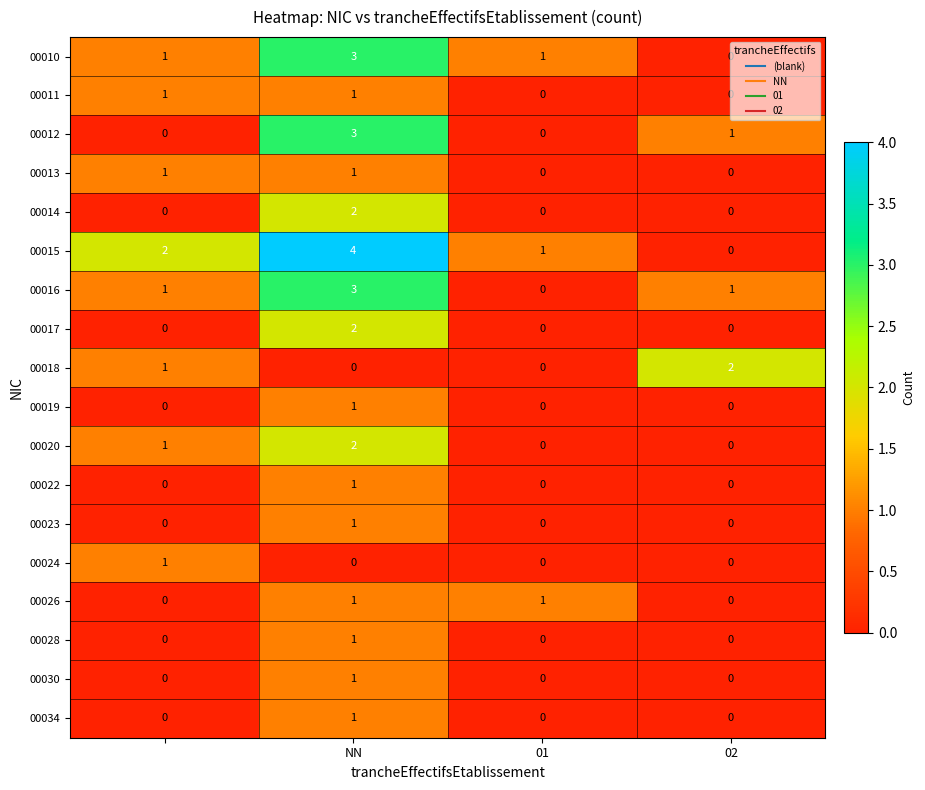

Which series has the largest total across all categories?

00015